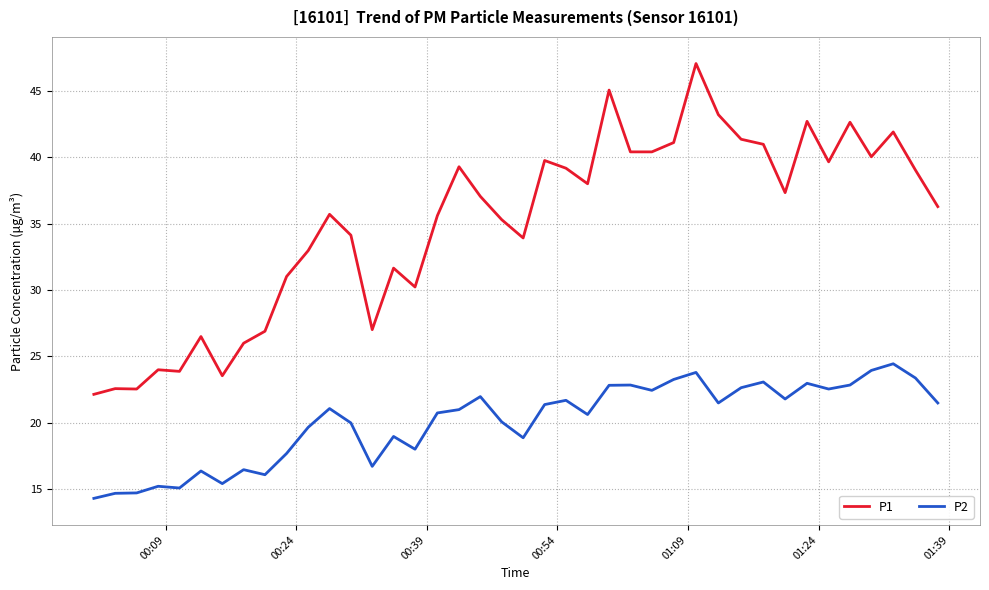

Which series has the largest range (max minus min)?

P1